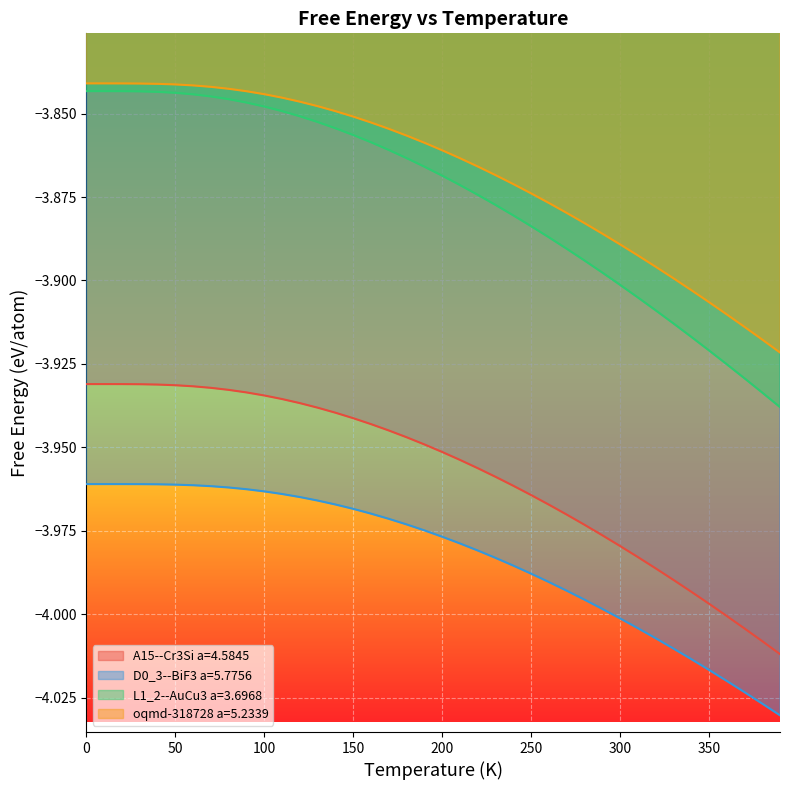

At how many categories does at least one series exceed -4?

40